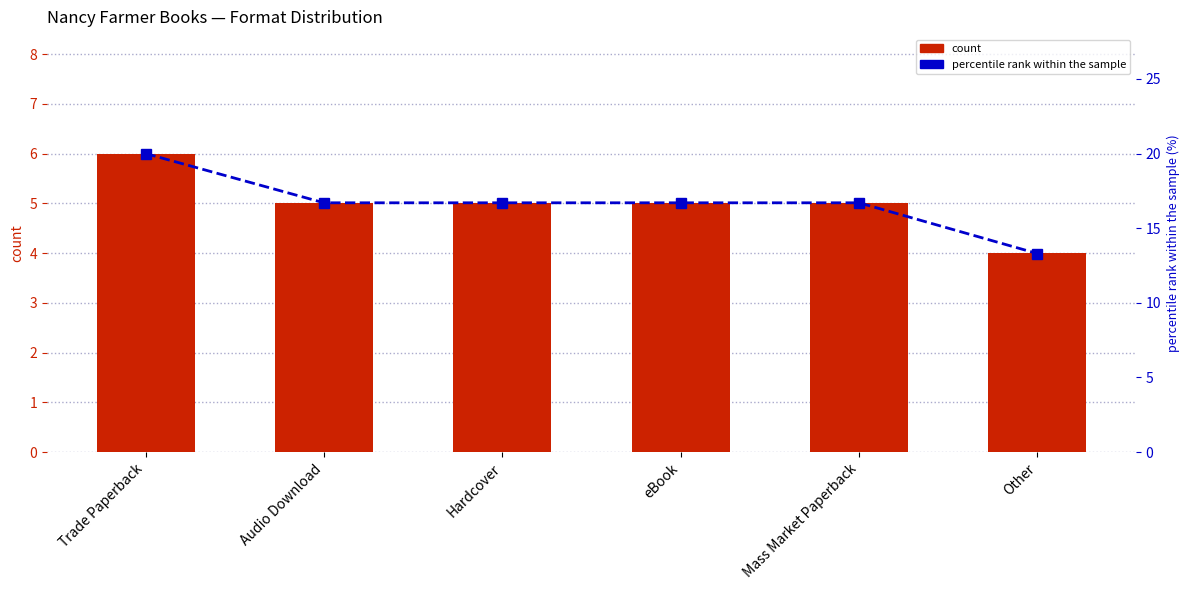

What is the difference between the count values at Other and Hardcover?

1.0